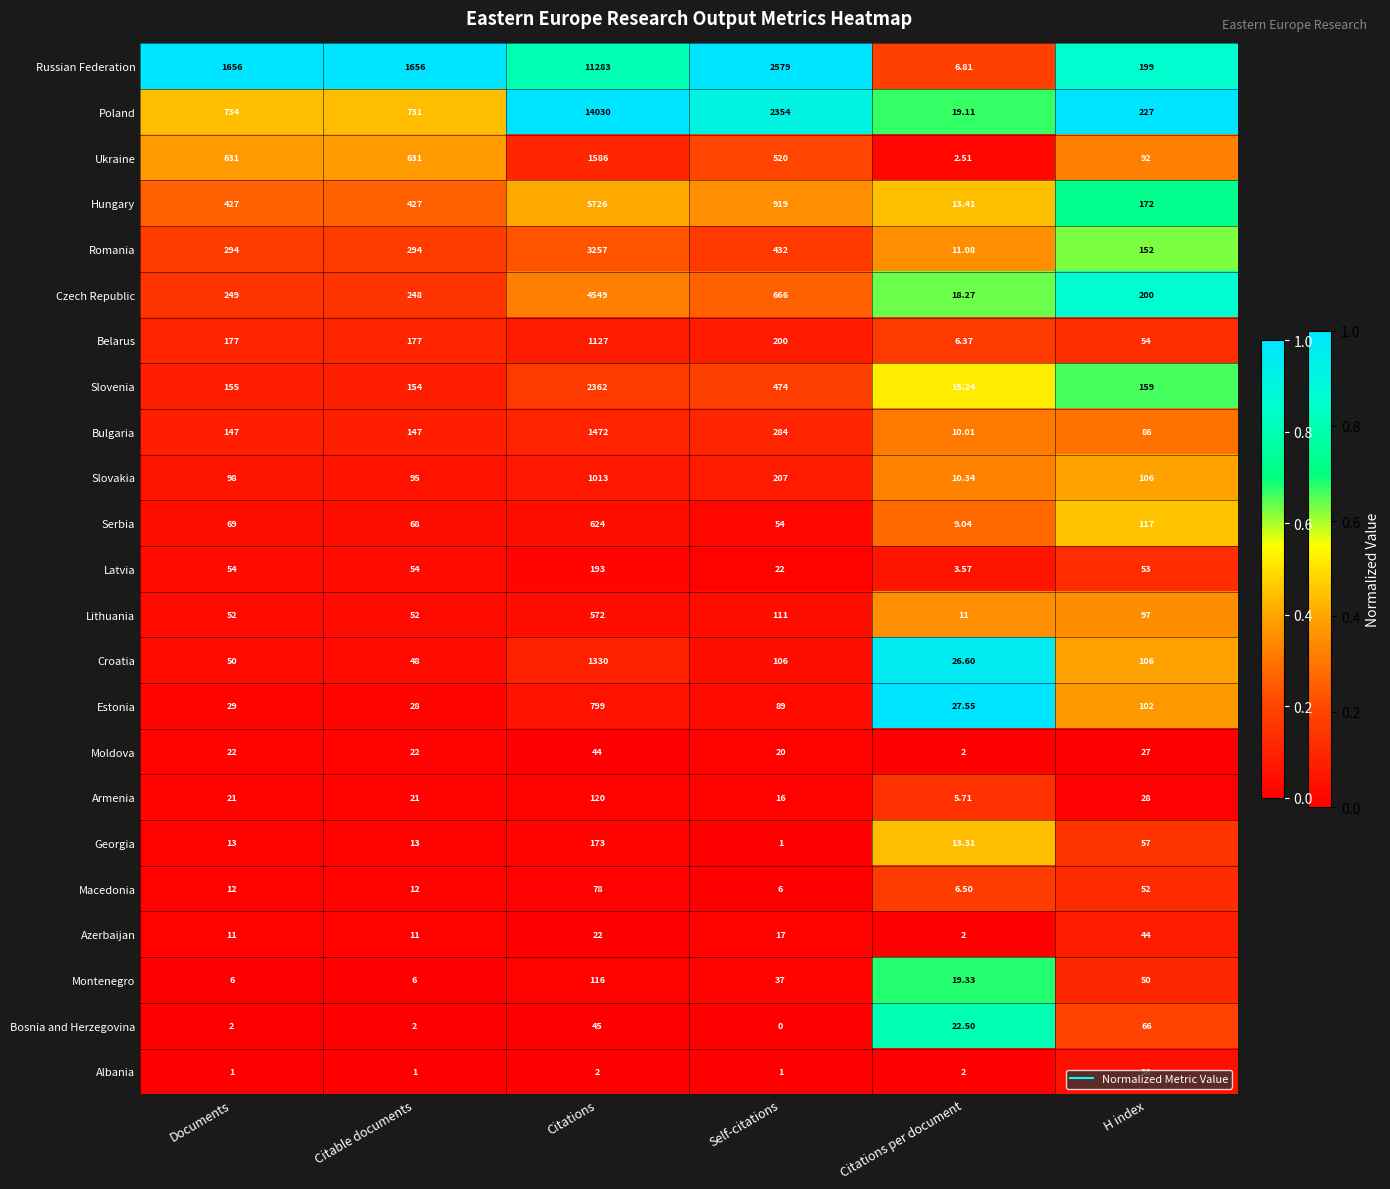

At which label is Bosnia and Herzegovina closest to 33?

Citations per document